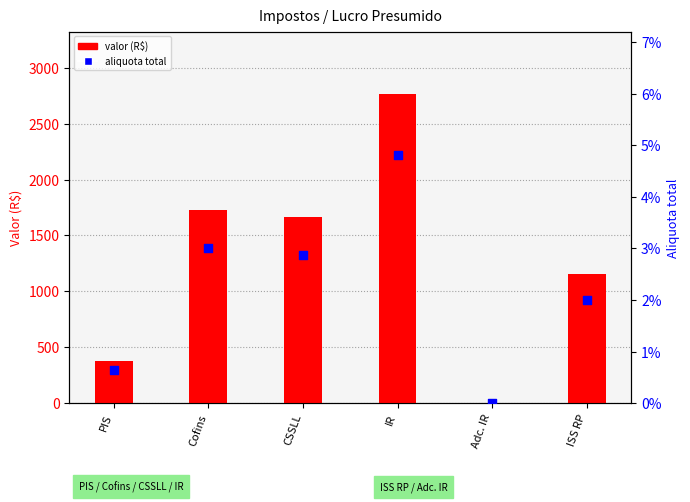

What is the total value across all series at CSSLL?

1661.5